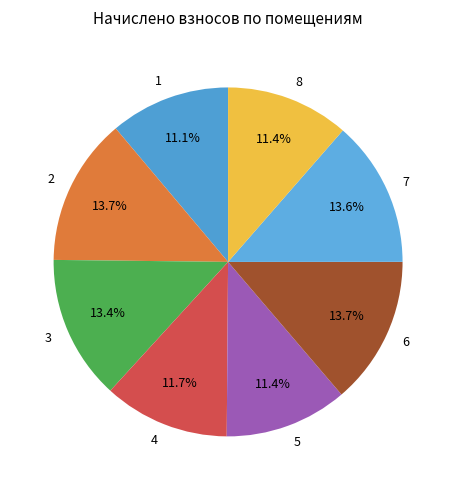

How many segments does this pie chart have?

8